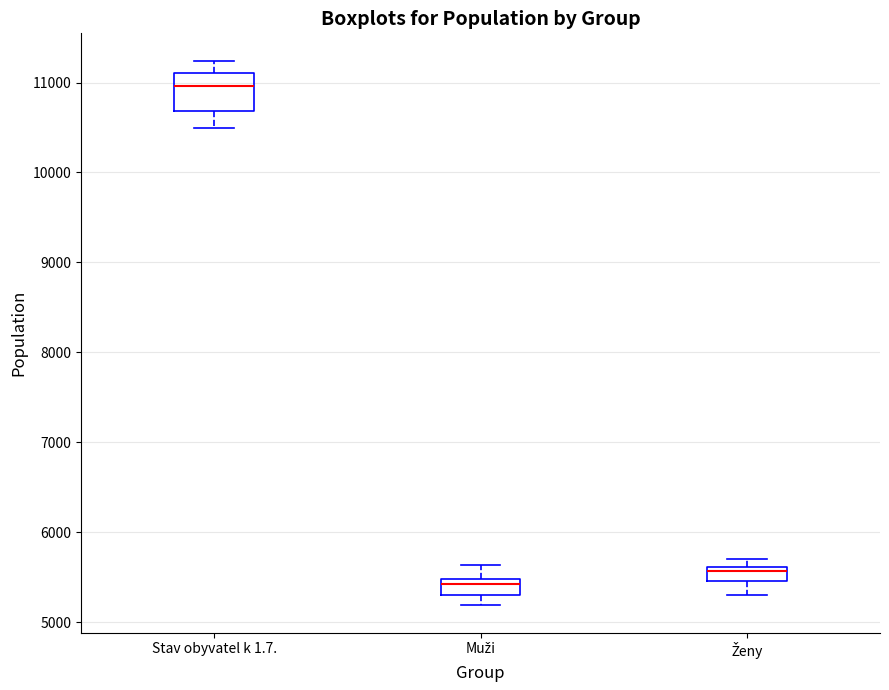

Where does the lower whisker of the box for Ženy end on the y-axis? The values are not printed on the chart, so give them approximately, as read against the axis.

5300